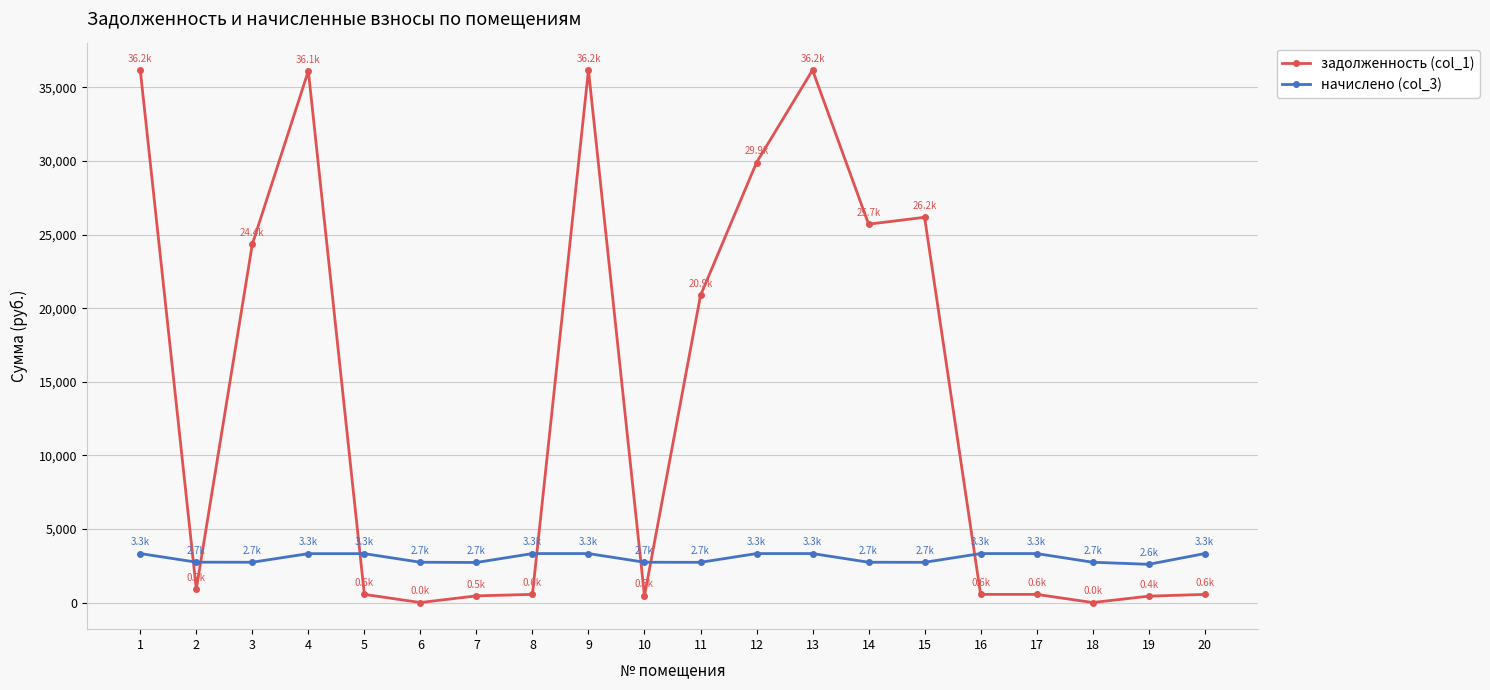

Between which two adjacent categories do задолженность (col_1) and начислено (col_3) first intersect?

1 and 2